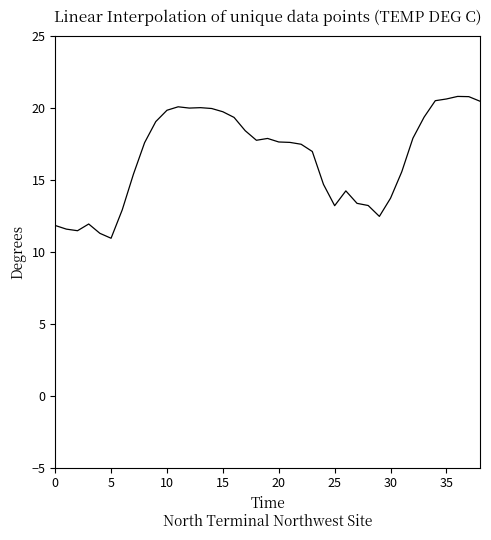

What is the difference between the maximum and minimum values?

9.9